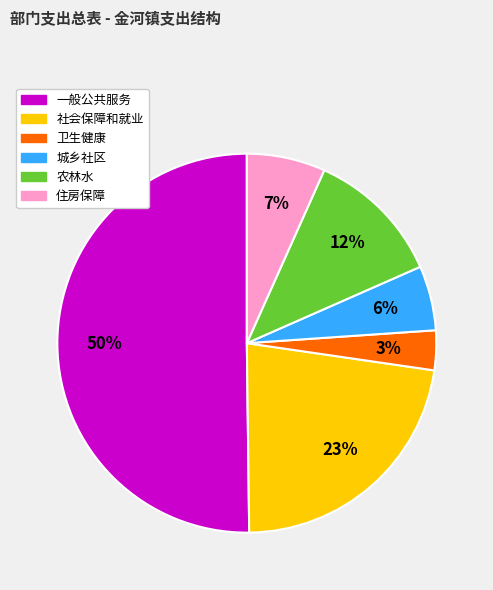

To the nearest percent, what is the average slice percentage?

17%